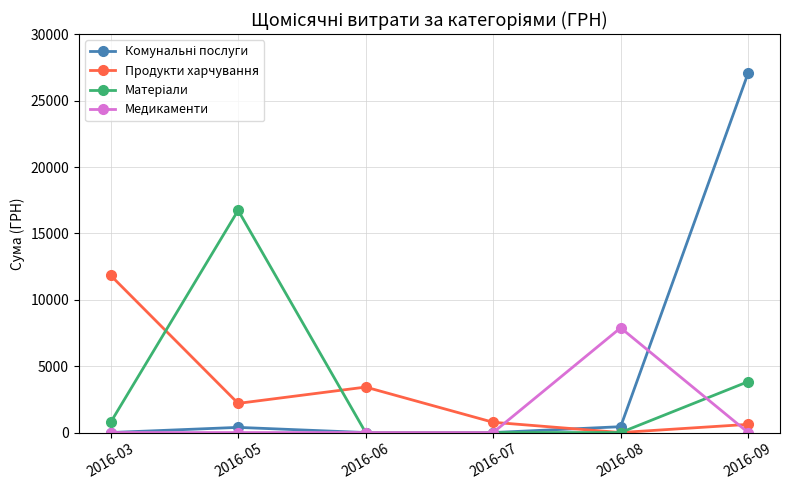

What is the spread (max minus min) of values at 2016-08?

7886.4